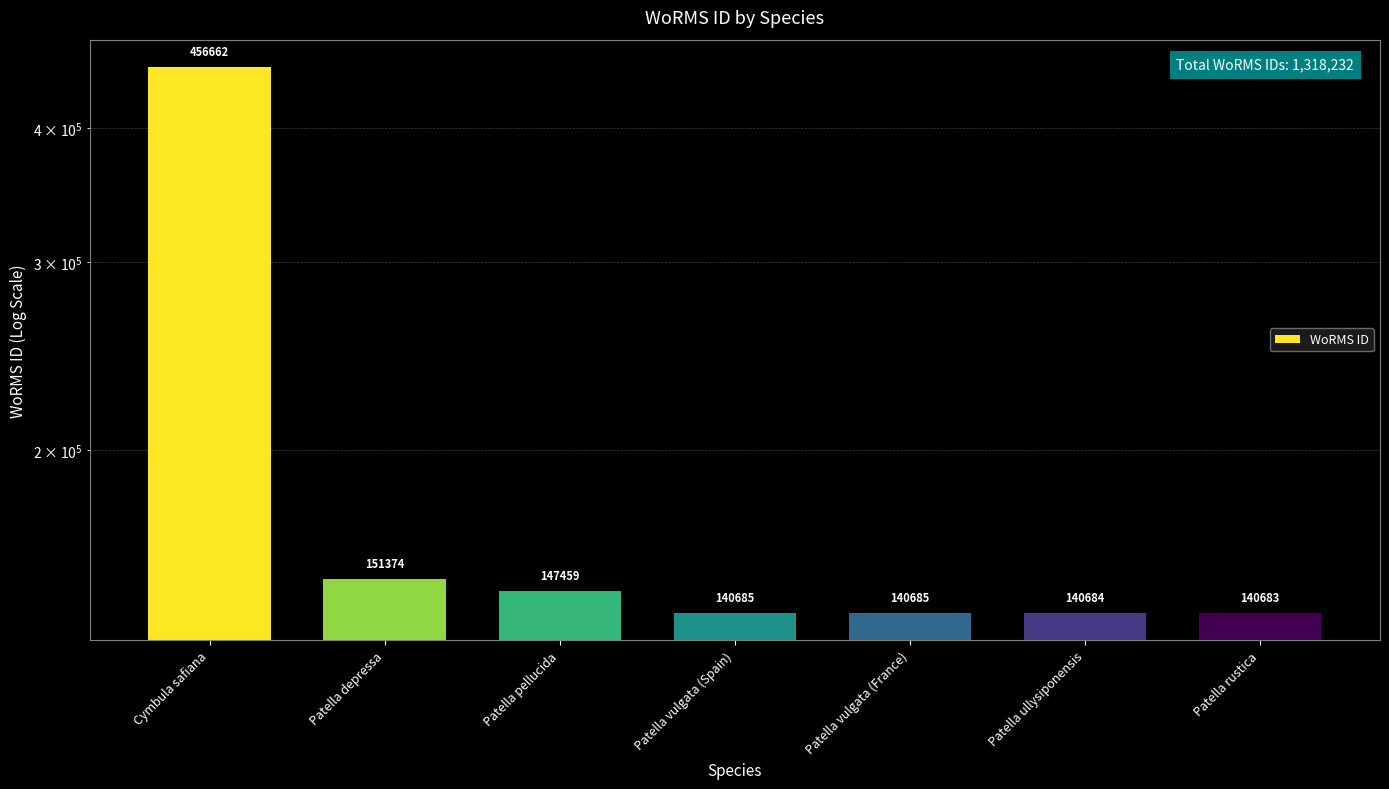

What is the value of the 7th bar from the left?

140683